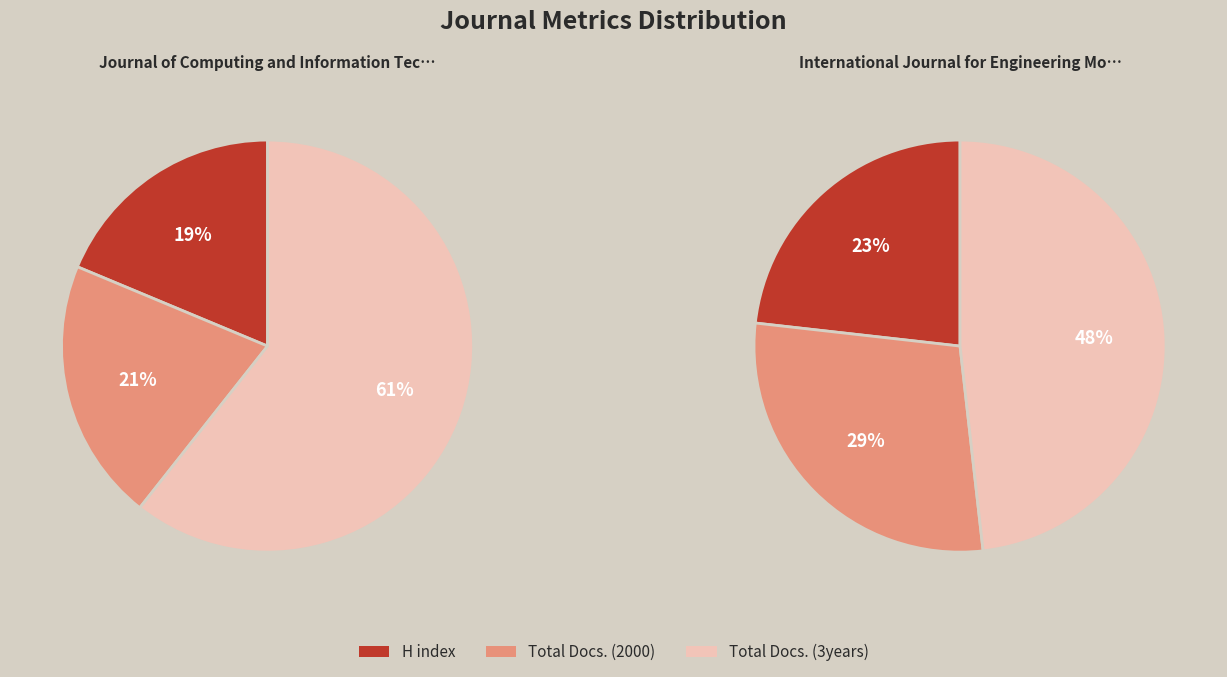

Does any single category account for the majority?

Yes